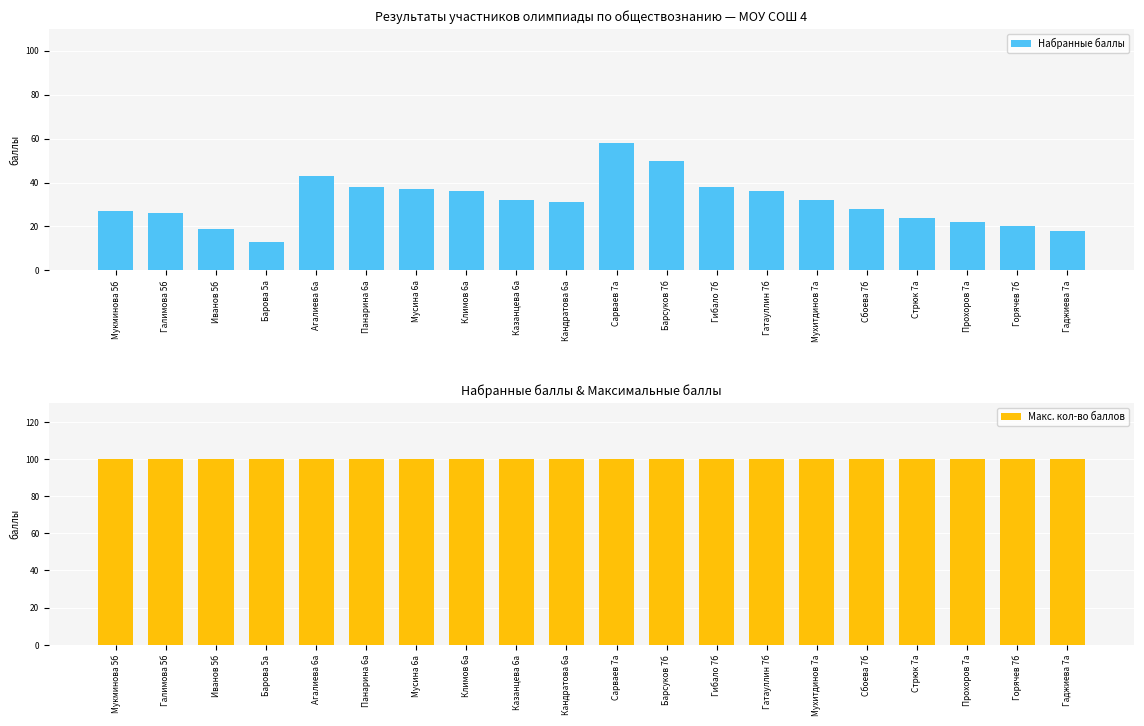

What is the total value across all series at Казанцева 6а?

132